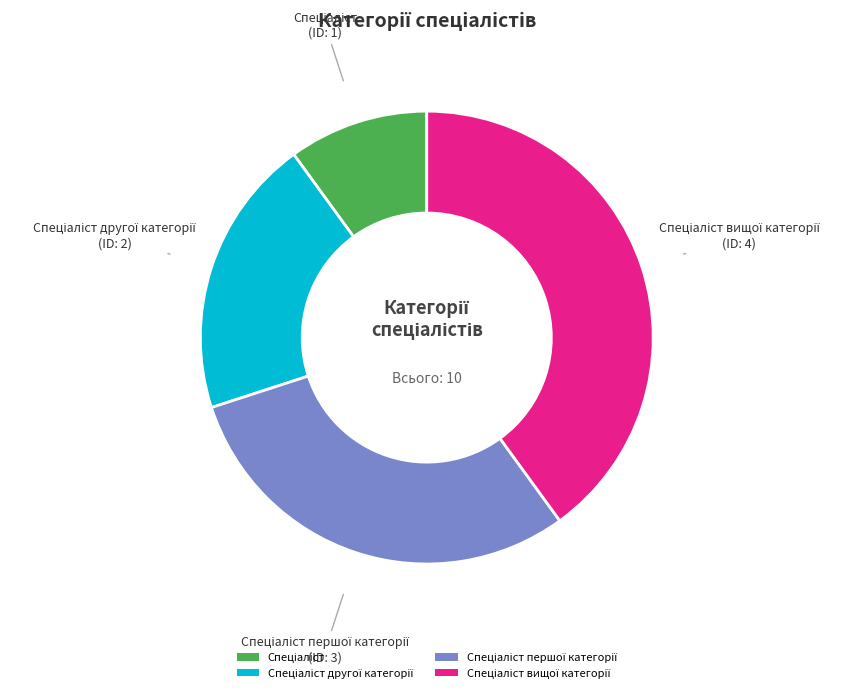

How many segments does this pie chart have?

4